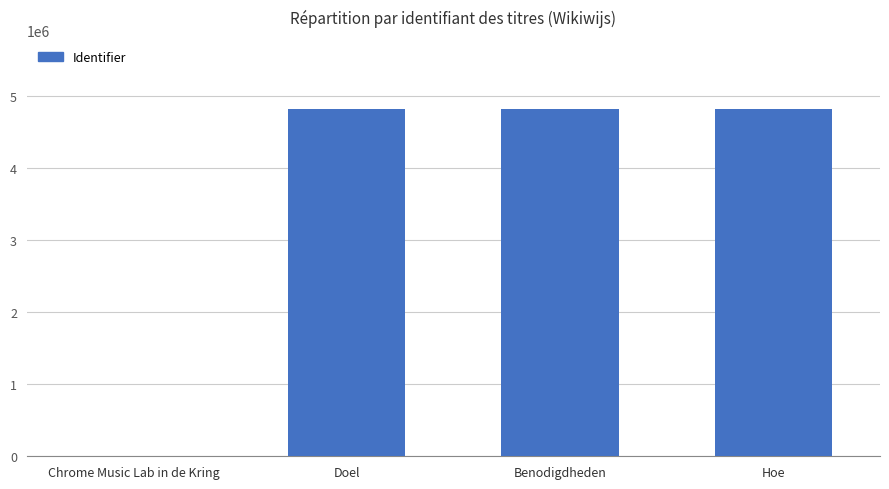

What is the average value?

3617648